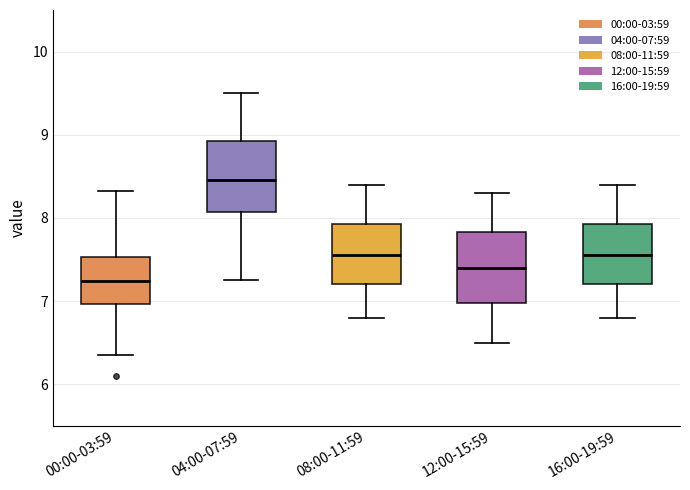

Reading left to right, read every box against the y-axis: the position of its median line, the range the box covers, and the ends of its whiskers. The values are not printed on the chart, so give them approximately, as read against the axis.

00:00-03:59: median 7.2, box 7.0 to 7.5, whiskers 6.4 to 8.3
04:00-07:59: median 8.5, box 8.1 to 8.9, whiskers 7.3 to 9.5
08:00-11:59: median 7.6, box 7.2 to 7.9, whiskers 6.8 to 8.4
12:00-15:59: median 7.4, box 7.0 to 7.8, whiskers 6.5 to 8.3
16:00-19:59: median 7.6, box 7.2 to 7.9, whiskers 6.8 to 8.4